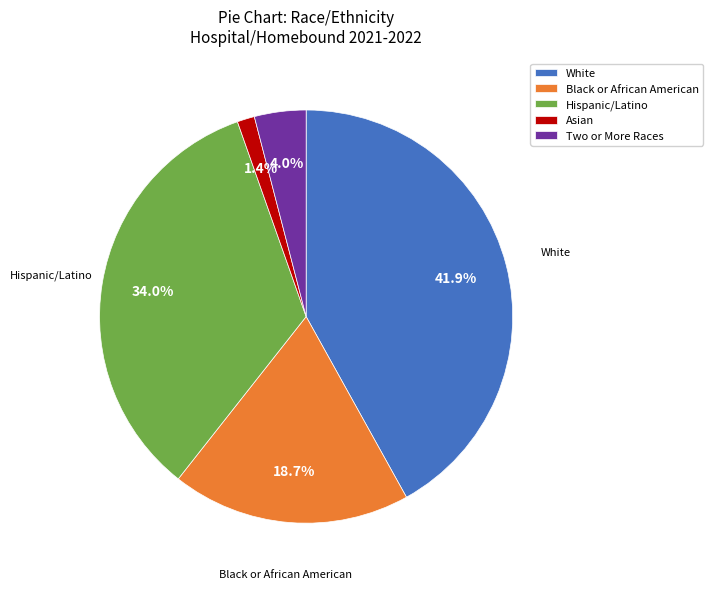

How many segments does this pie chart have?

5